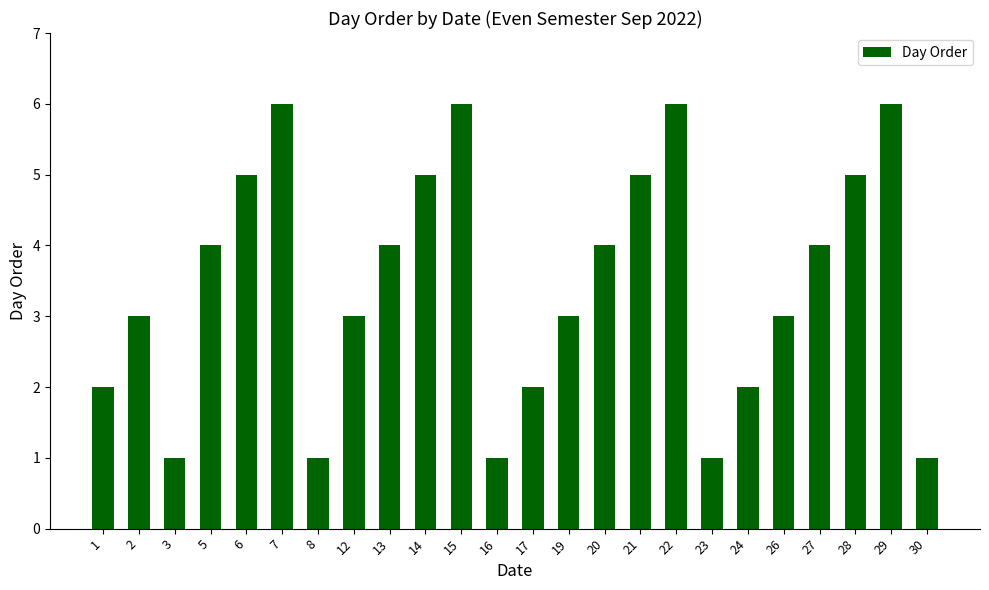

What is the value of the 22nd bar from the left?

5